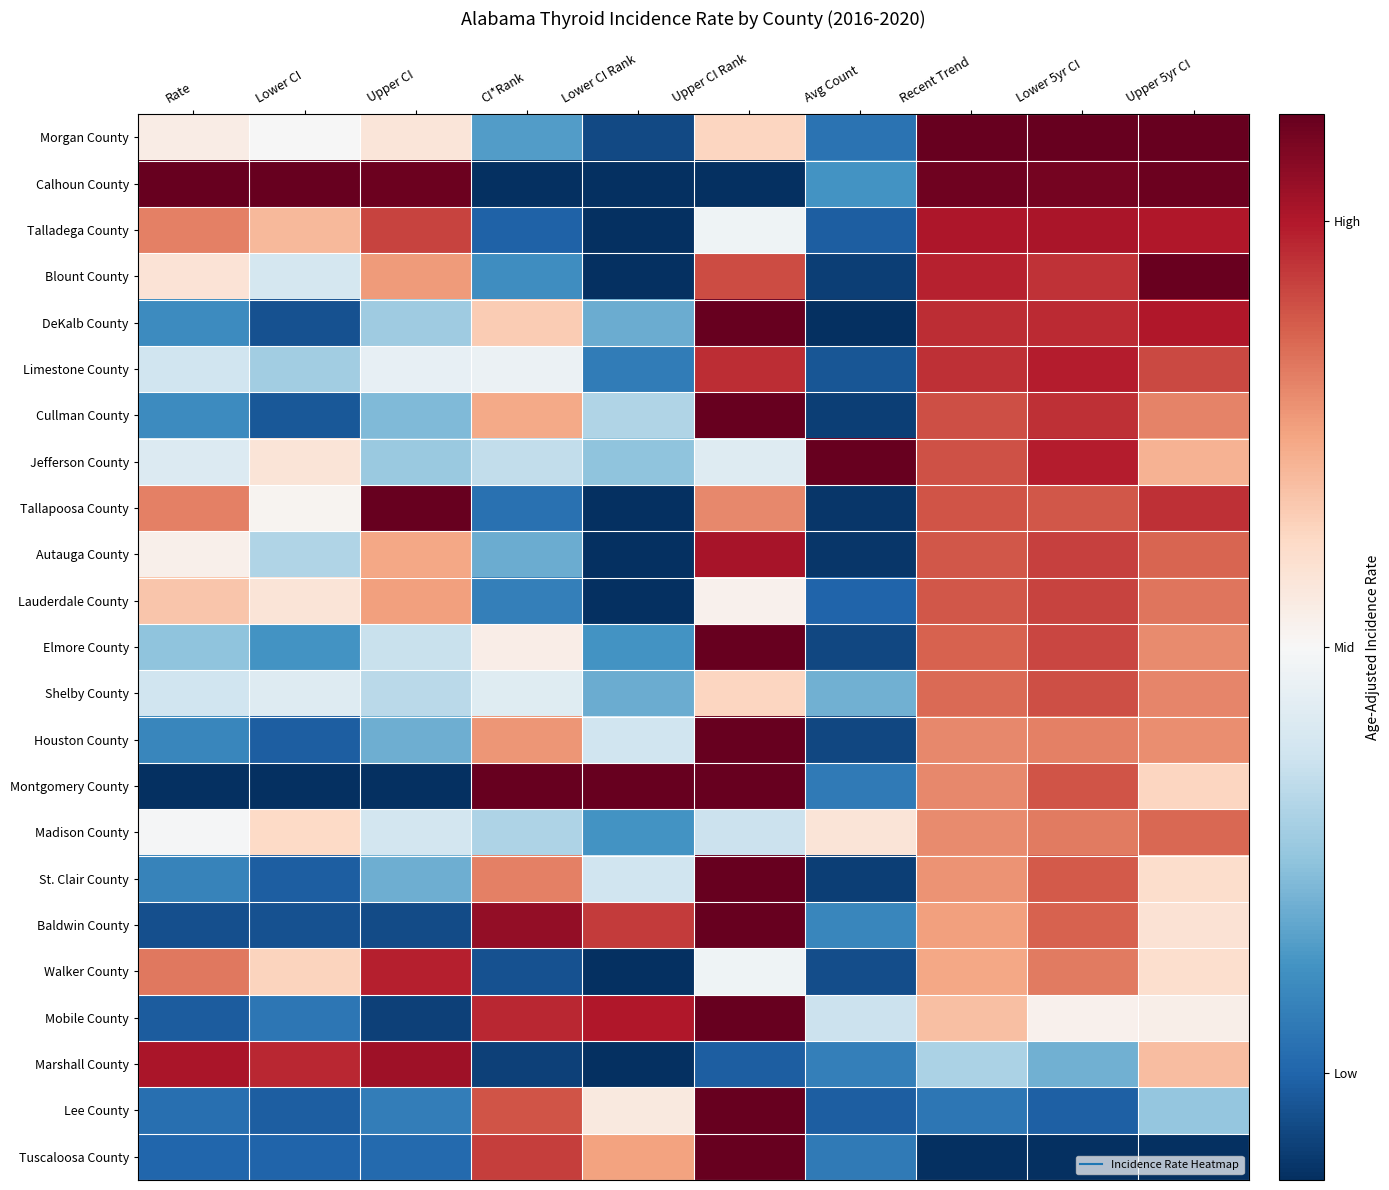

How many series are shown in this chart?

23